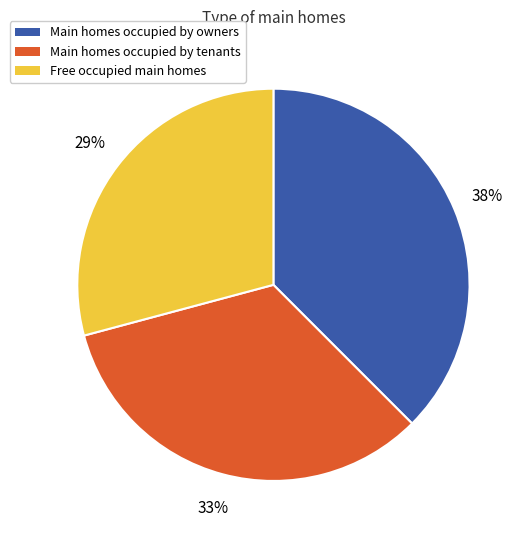

Is the sum of Main homes occupied by owners and Main homes occupied by tenants greater than half?

Yes